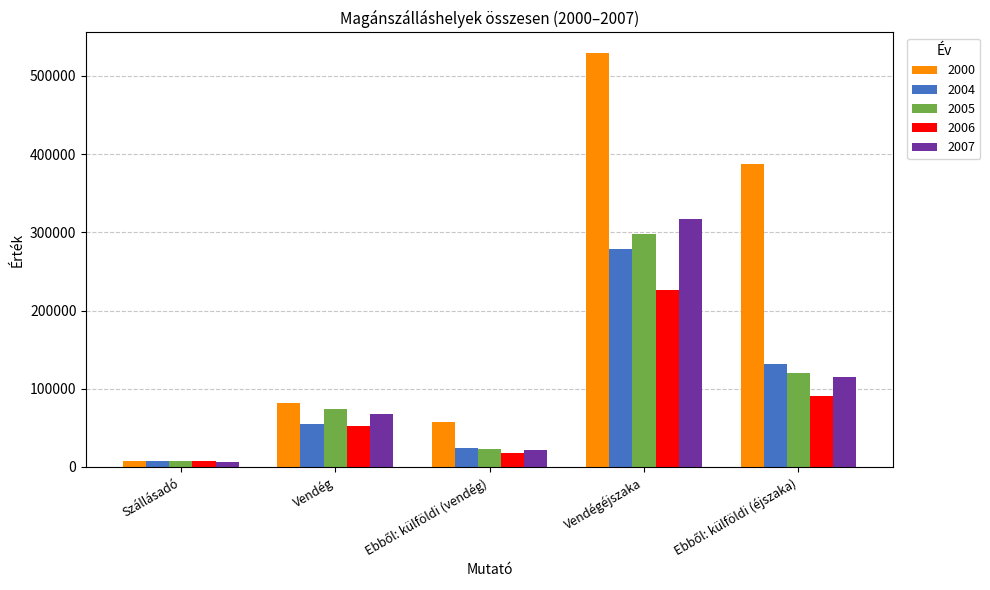

How many groups of bars are there?

5